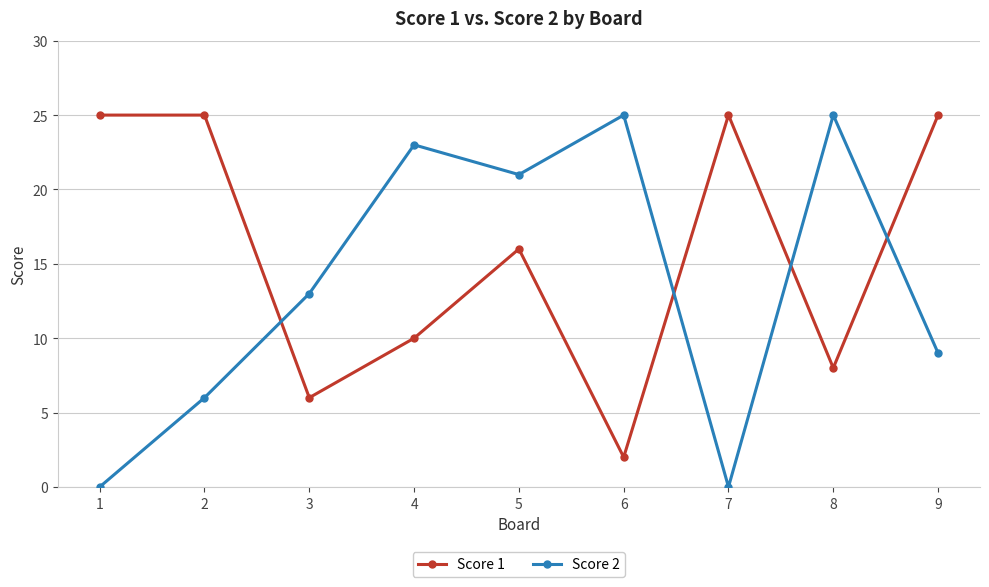

What is the spread (max minus min) of values at 4?

13